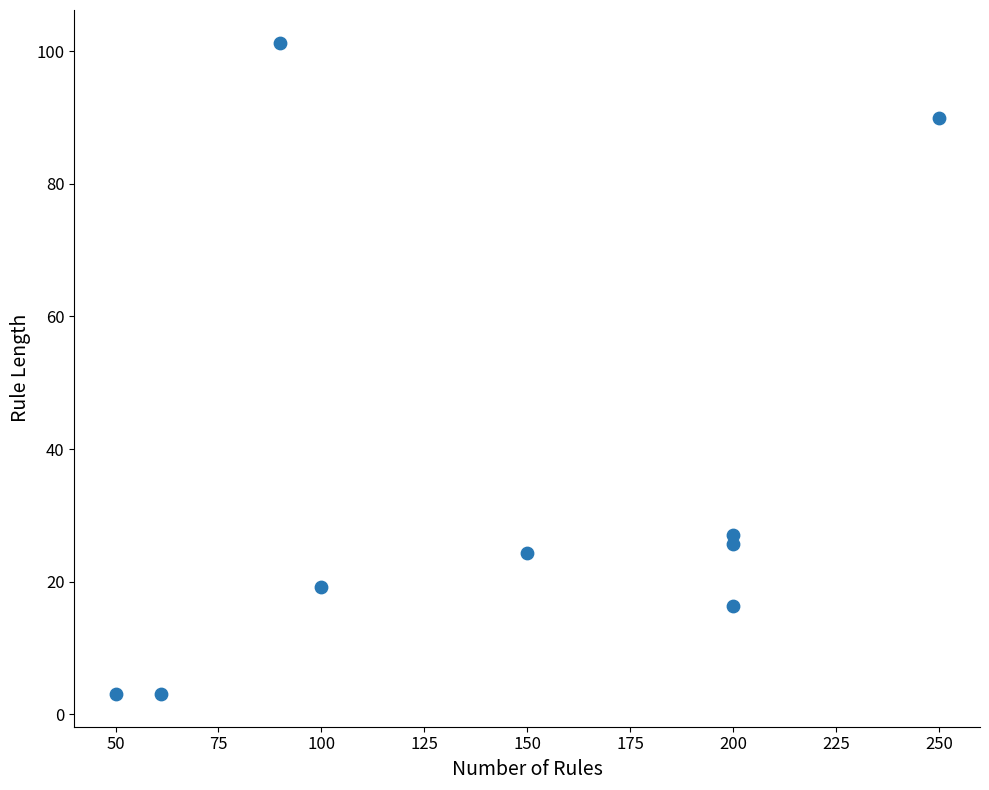

What is the range of Y values (max minus min)?

98.2